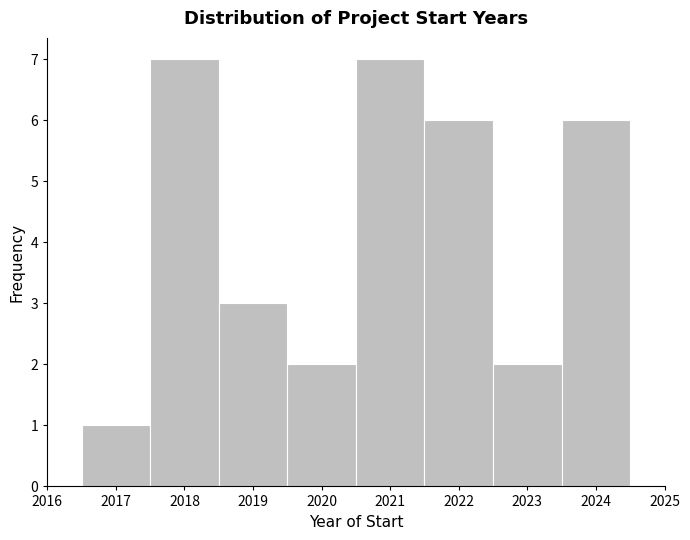

Reading left to right, list every bar in this chart as the range it spans on the x-axis followed by its height. The values are not printed on the chart, so give them approximately, as read against the axis.

2016.5 to 2017.5: 1
2017.5 to 2018.5: 7
2018.5 to 2019.5: 3
2019.5 to 2020.5: 2
2020.5 to 2021.5: 7
2021.5 to 2022.5: 6
2022.5 to 2023.5: 2
2023.5 to 2024.5: 6